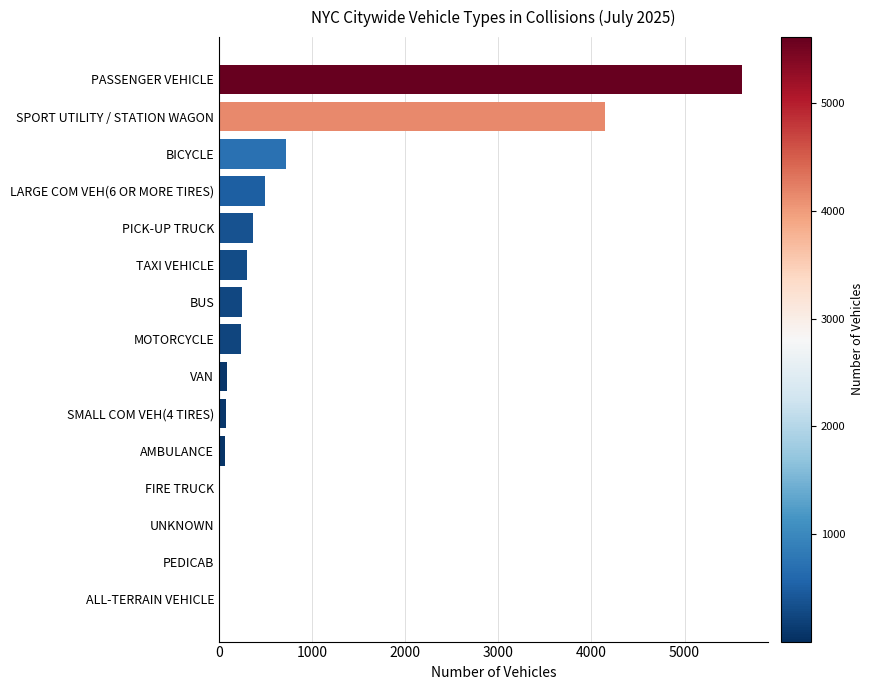

What is the greatest value displayed?

5612